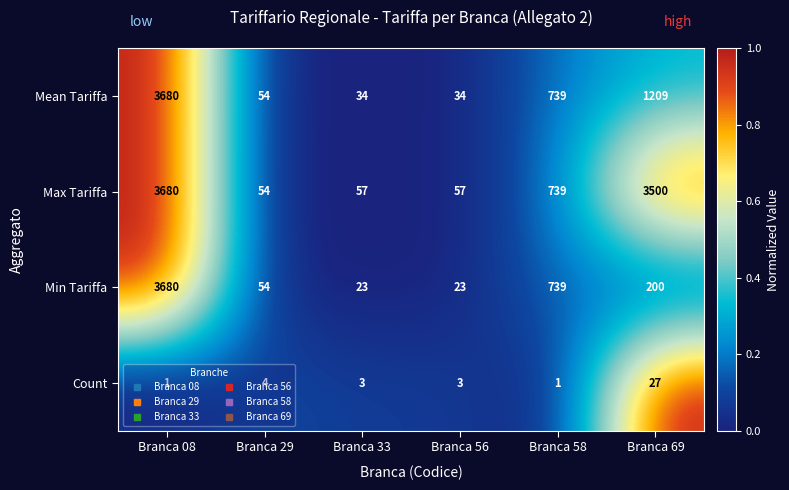

The Count series shows 1 at Branca 58. True or false?

True